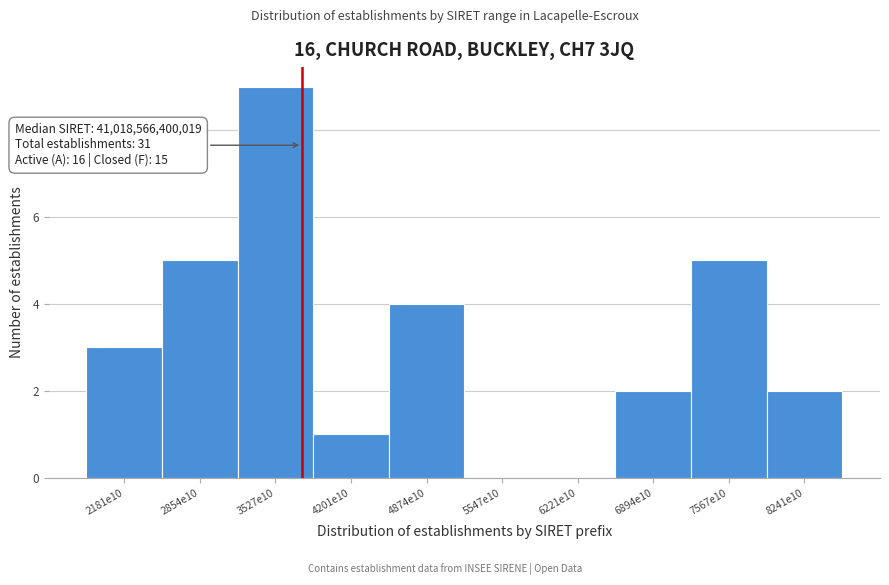

Reading left to right, what are all the values shown in this chart?

2181e10=3	2854e10=5	3527e10=9	4201e10=1	4874e10=4	5547e10=0	6221e10=0	6894e10=2	7567e10=5	8241e10=2